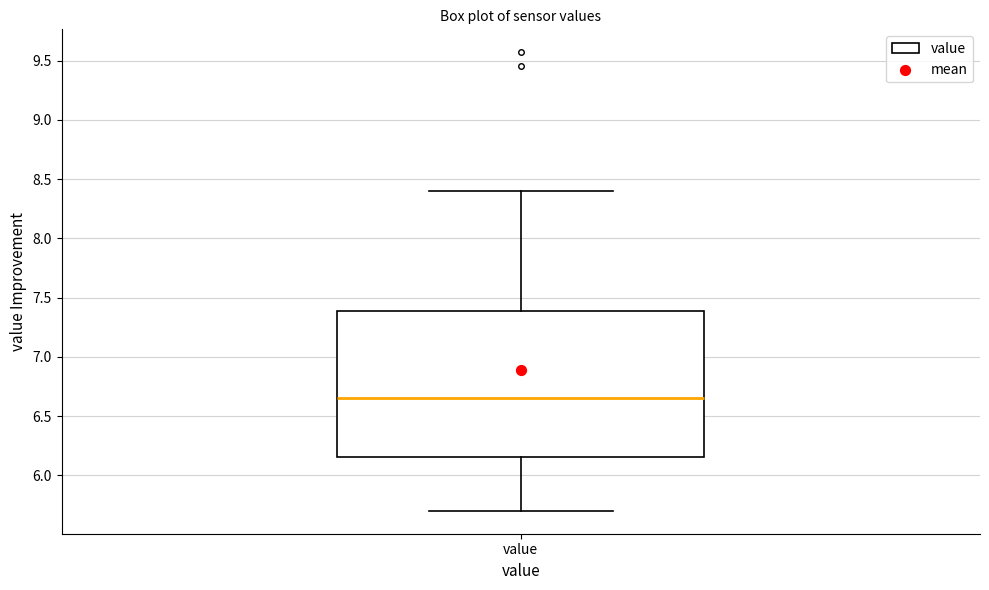

Transcribe this box plot: give where the median line is, the range the box spans, and where the two whiskers end, as read against the y-axis. The values are not printed on the chart, so give them approximately, as read against the axis.

median 6.65, box 6.15 to 7.40, whiskers 5.70 to 8.40